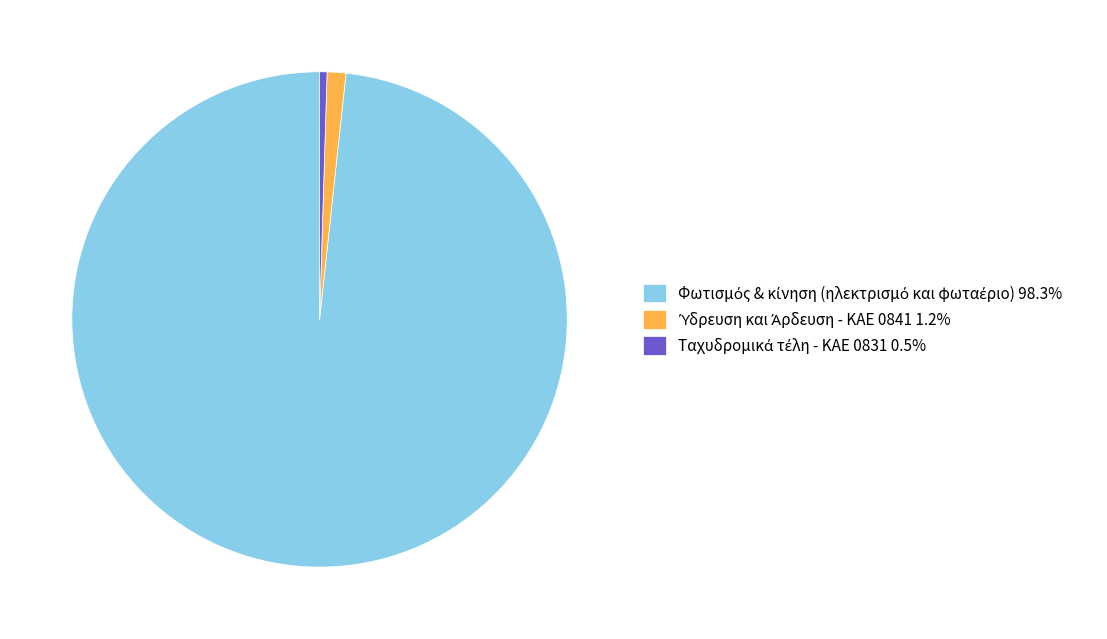

The Ύδρευση και Άρδευση - ΚΑΕ 0841 slice represents 1% of the pie. True or false?

True